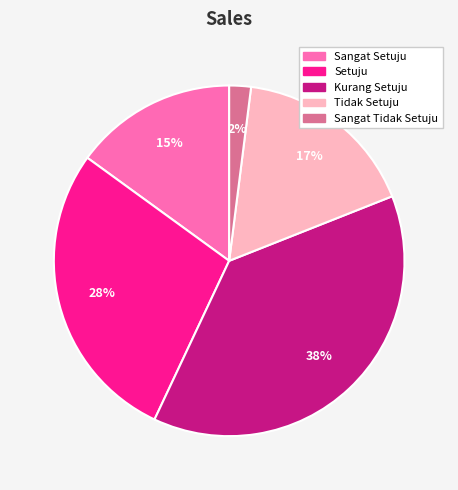

Between Setuju and Sangat Setuju, which is larger?

Setuju